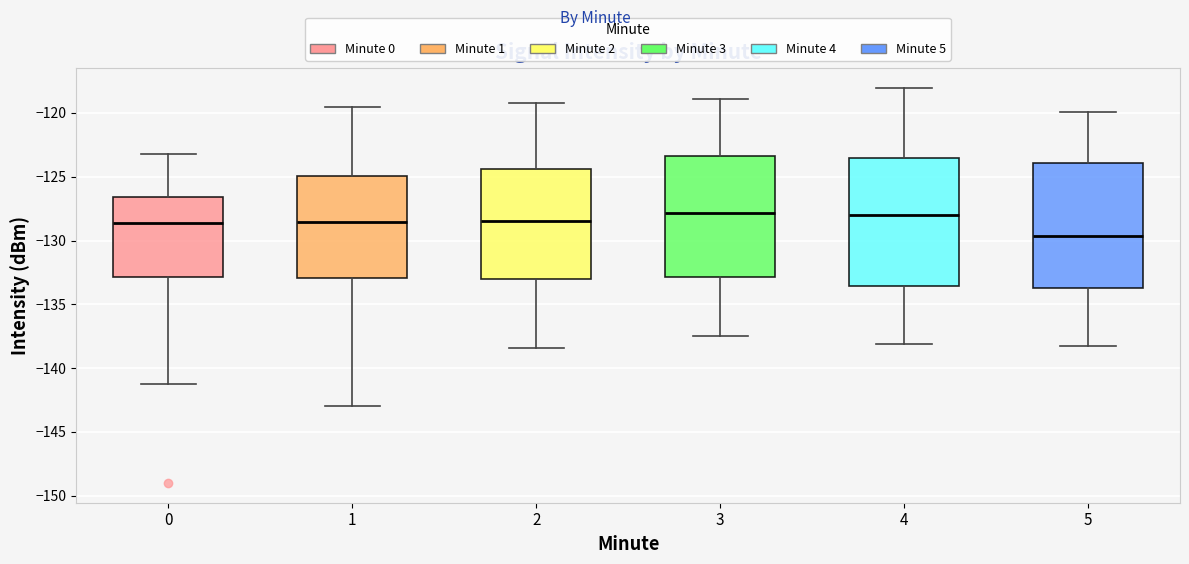

Reading left to right, read every box against the y-axis: the position of its median line, the range the box covers, and the ends of its whiskers. The values are not printed on the chart, so give them approximately, as read against the axis.

0: median -128.5, box -133.0 to -126.5, whiskers -141.5 to -123.0
1: median -128.5, box -133.0 to -125.0, whiskers -143.0 to -119.5
2: median -128.5, box -133.0 to -124.5, whiskers -138.5 to -119.0
3: median -128.0, box -133.0 to -123.5, whiskers -137.5 to -119.0
4: median -128.0, box -133.5 to -123.5, whiskers -138.0 to -118.0
5: median -129.5, box -133.5 to -124.0, whiskers -138.0 to -120.0